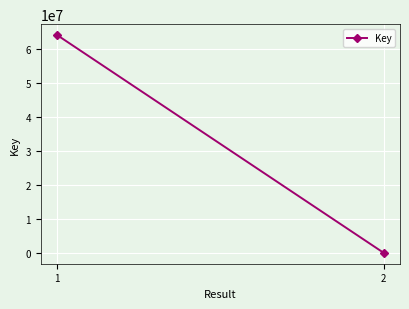

Count the values in the range 6416 to 64041335.

2